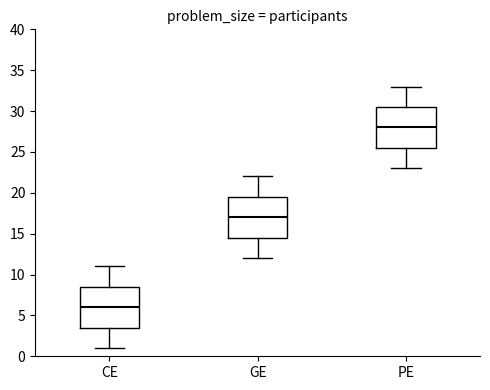

Reading left to right, transcribe this box plot: for each box, give where its median line is, the range the box spans, and where its two whiskers end, as read against the y-axis. The values are not printed on the chart, so give them approximately, as read against the axis.

CE: median 6.0, box 3.5 to 8.5, whiskers 1.0 to 11.0
GE: median 17.0, box 14.5 to 19.5, whiskers 12.0 to 22.0
PE: median 28.0, box 25.5 to 30.5, whiskers 23.0 to 33.0